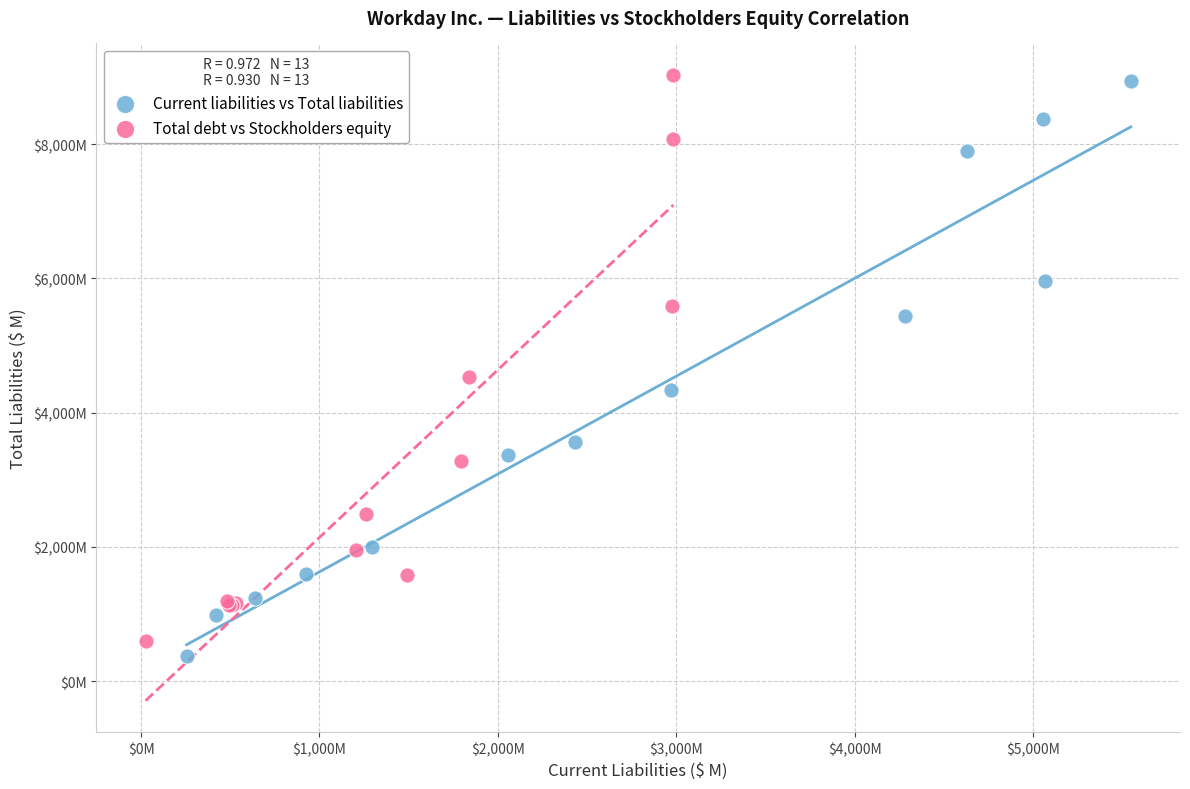

What are all the series names shown in the legend?

Current liabilities vs Total liabilities, Total debt vs Stockholders equity